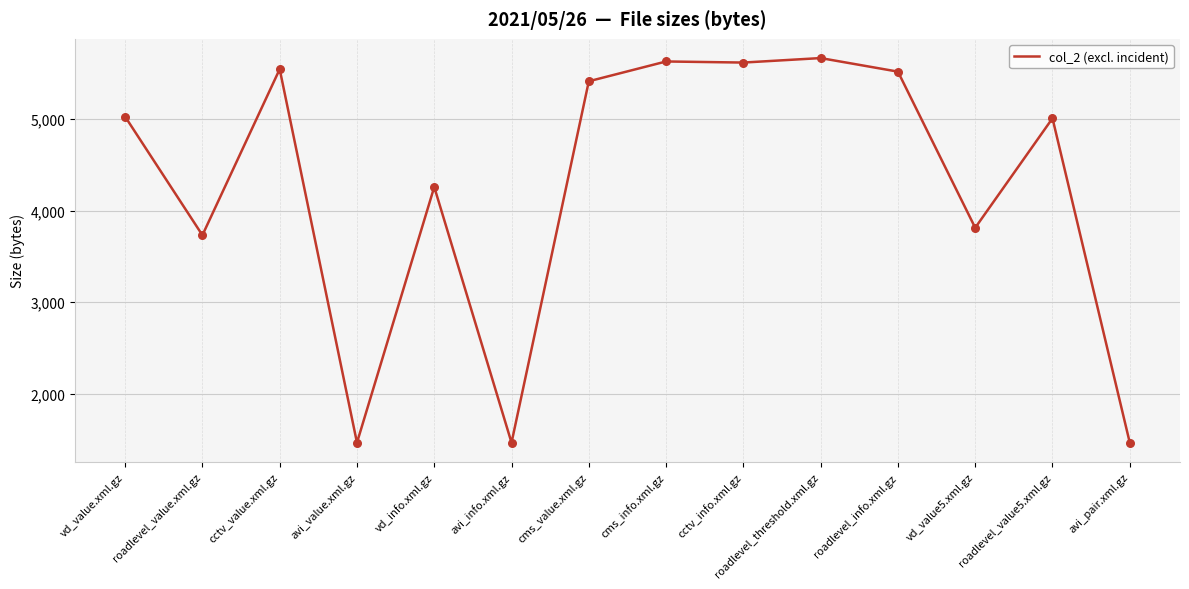

Which has a higher value, cms_info.xml.gz or vd_info.xml.gz?

cms_info.xml.gz